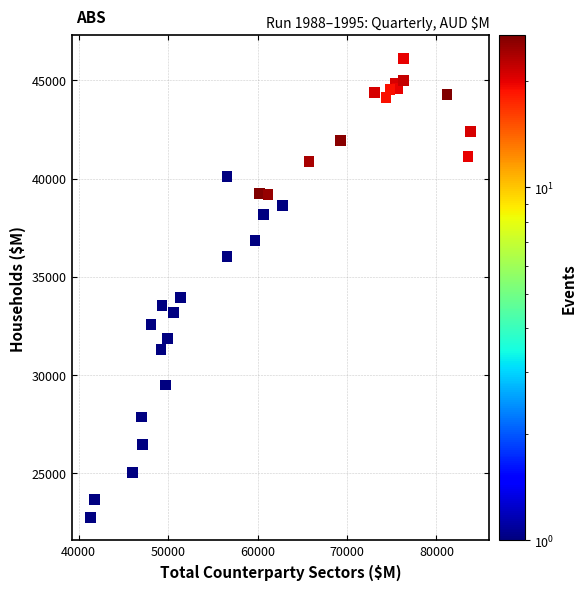

What is the range of Y values (max minus min)?

23413